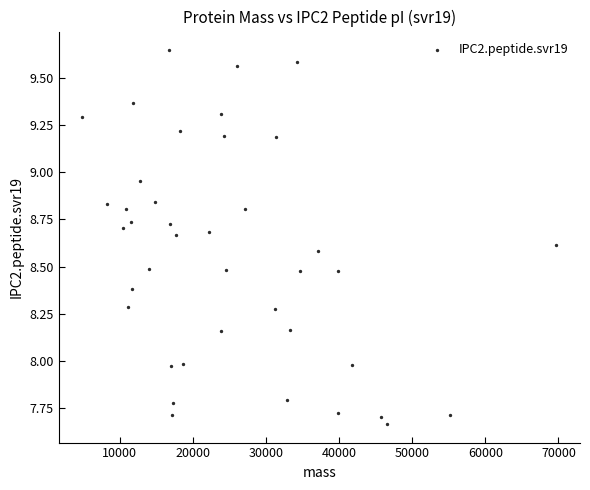

What is the range of X values (max minus min)?

64818.2